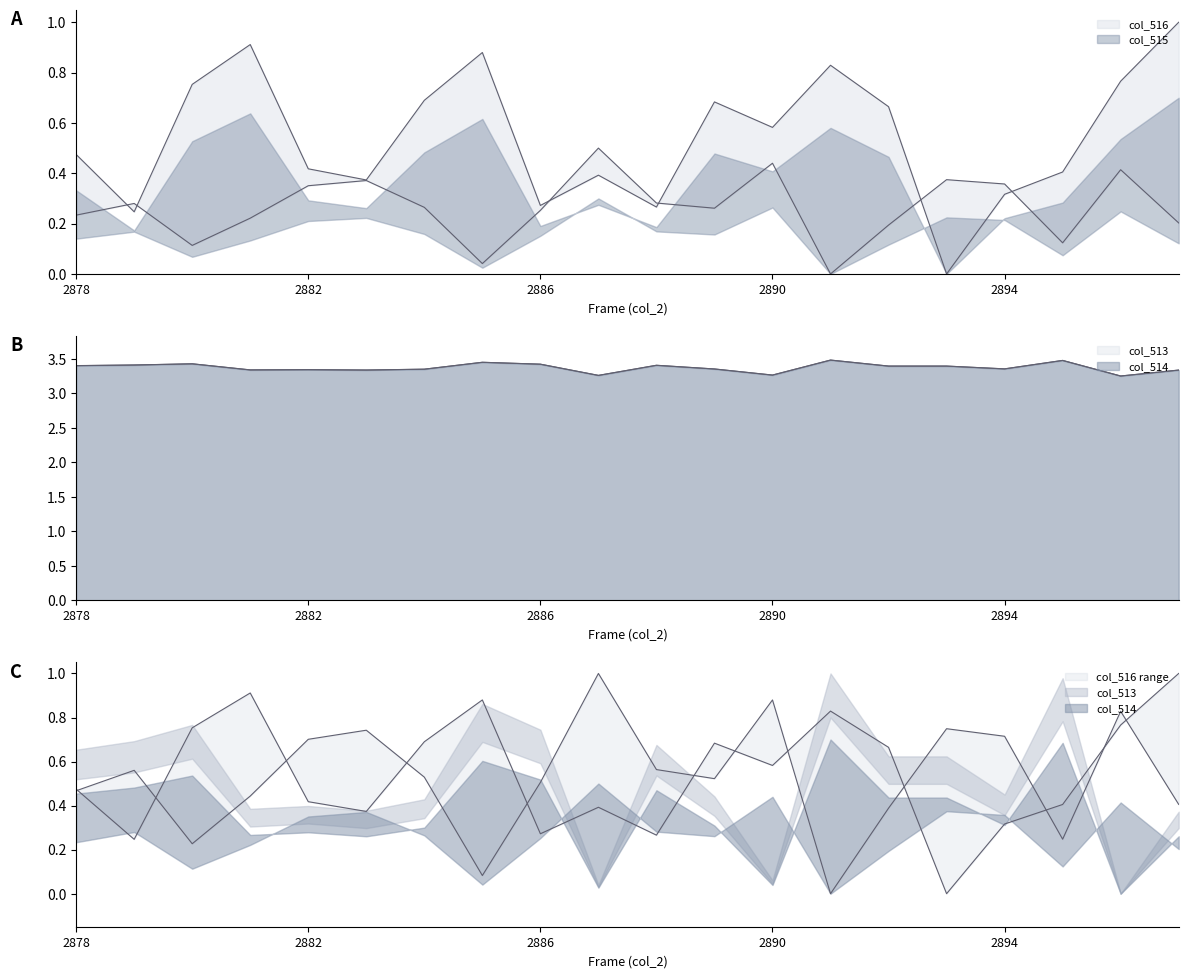

Does the chart display data point markers on the line(s)?

No